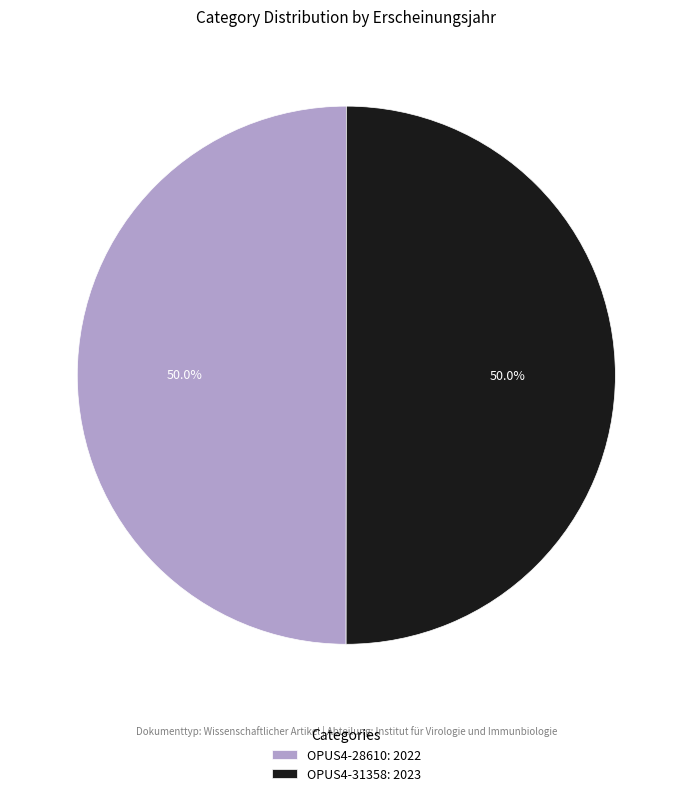

How many segments does this pie chart have?

2